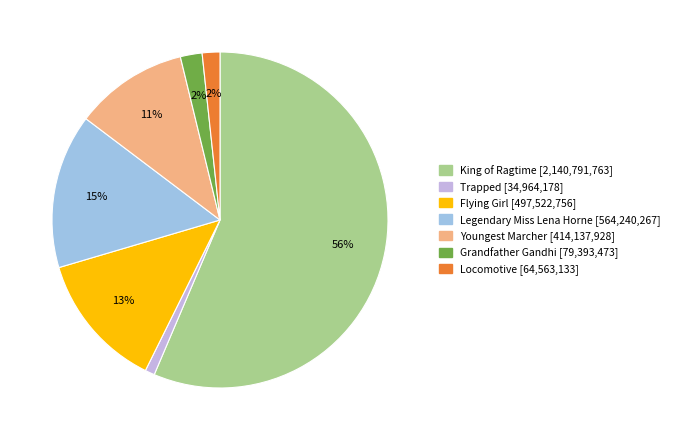

Count the number of slices in the pie.

7